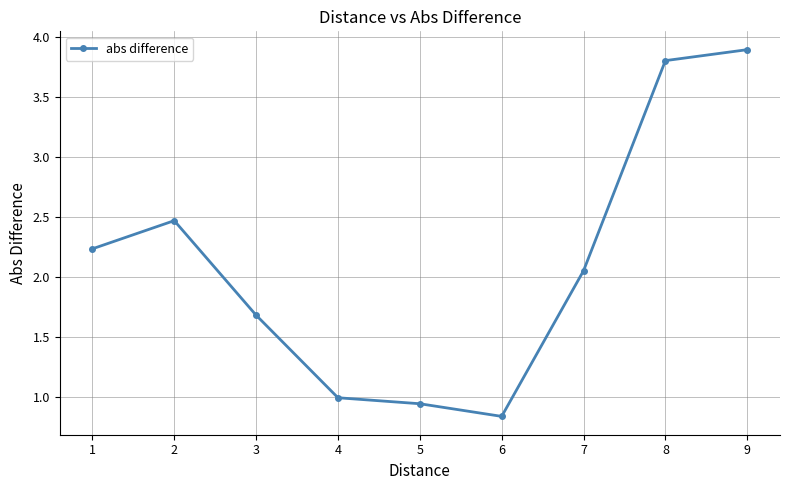

At which category does the chart reach its peak across all series?

9